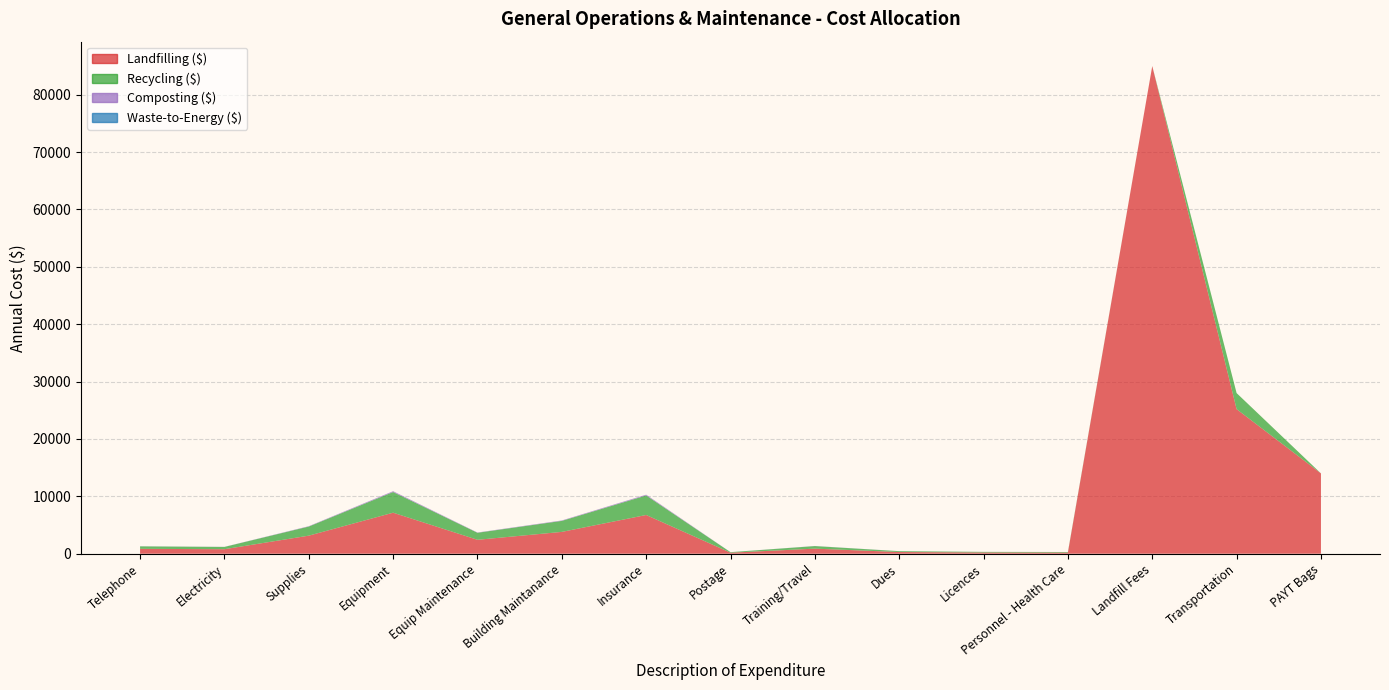

Reading right to left, extract all data points from this chart.

Total Annual Cost: 14000.0	28000.0	85000.0	300.0	325.0	450.0	1350.0	275.0	10291.0	5800.0	3700.0	10900.0	4800.0	1200.0	1300.0
Landfilling ($): 14000.0	25200.0	85000.0	196.8	213.2	295.2	885.6	180.4	6750.7	3804.7	2427.1	7150.2	3148.7	787.2	852.8
Recycling ($): 0.0	2800.0	0.0	99.2	107.5	148.8	446.4	90.9	3402.9	1917.8	1223.5	3604.2	1587.2	396.8	429.9
Composting ($): 0.0	0.0	0.0	4.0	4.3	6.0	18.0	3.7	137.4	77.4	49.4	145.5	64.1	16.0	17.4
Waste-to-Energy ($): 0.0	0.0	0.0	0.0	0.0	0.0	0.0	0.0	0.0	0.0	0.0	0.0	0.0	0.0	0.0